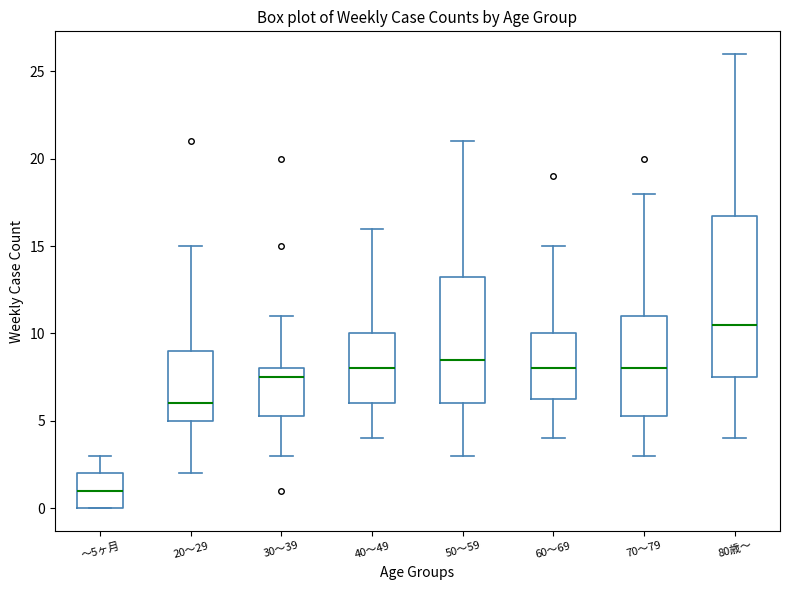

Reading left to right, read every box against the y-axis: the position of its median line, the range the box covers, and the ends of its whiskers. The values are not printed on the chart, so give them approximately, as read against the axis.

～5ヶ月: median 1.0, box 0.0 to 2.0, whiskers 0.0 to 3.0
20～29: median 6.0, box 5.0 to 9.0, whiskers 2.0 to 15.0
30～39: median 7.5, box 5.5 to 8.0, whiskers 3.0 to 11.0
40～49: median 8.0, box 6.0 to 10.0, whiskers 4.0 to 16.0
50～59: median 8.5, box 6.0 to 13.5, whiskers 3.0 to 21.0
60～69: median 8.0, box 6.5 to 10.0, whiskers 4.0 to 15.0
70～79: median 8.0, box 5.5 to 11.0, whiskers 3.0 to 18.0
80歳～: median 10.5, box 7.5 to 17.0, whiskers 4.0 to 26.0